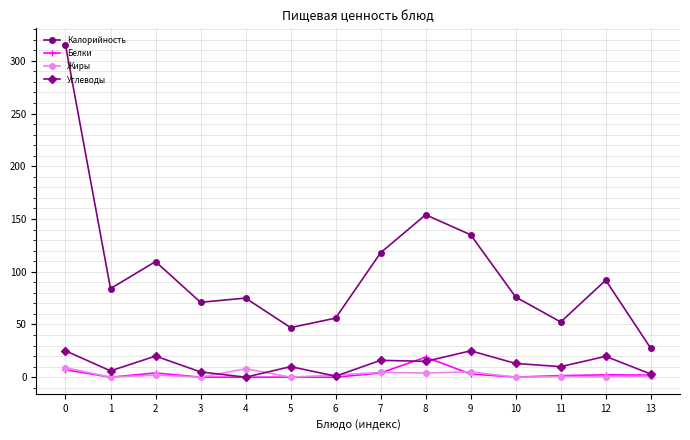

Which series has the largest total across all categories?

Калорийность